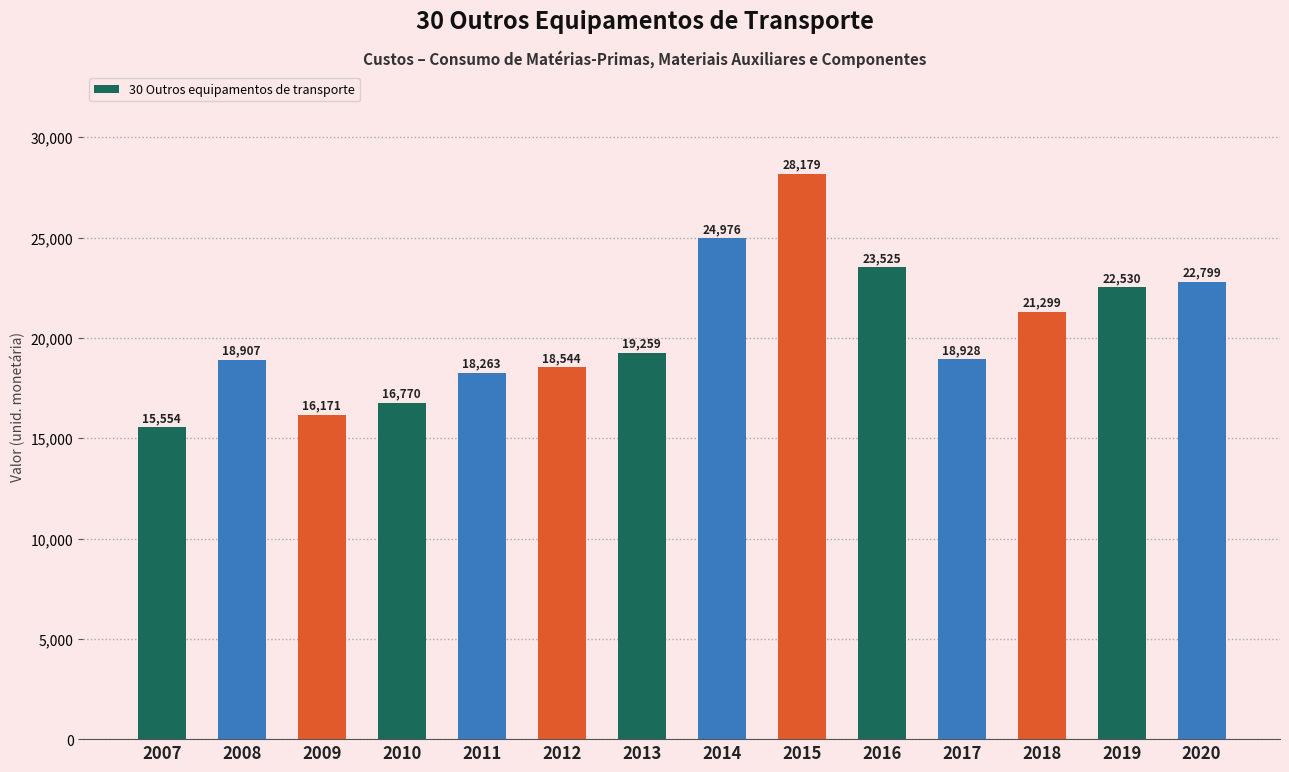

Which category has the highest value across all series?

2015